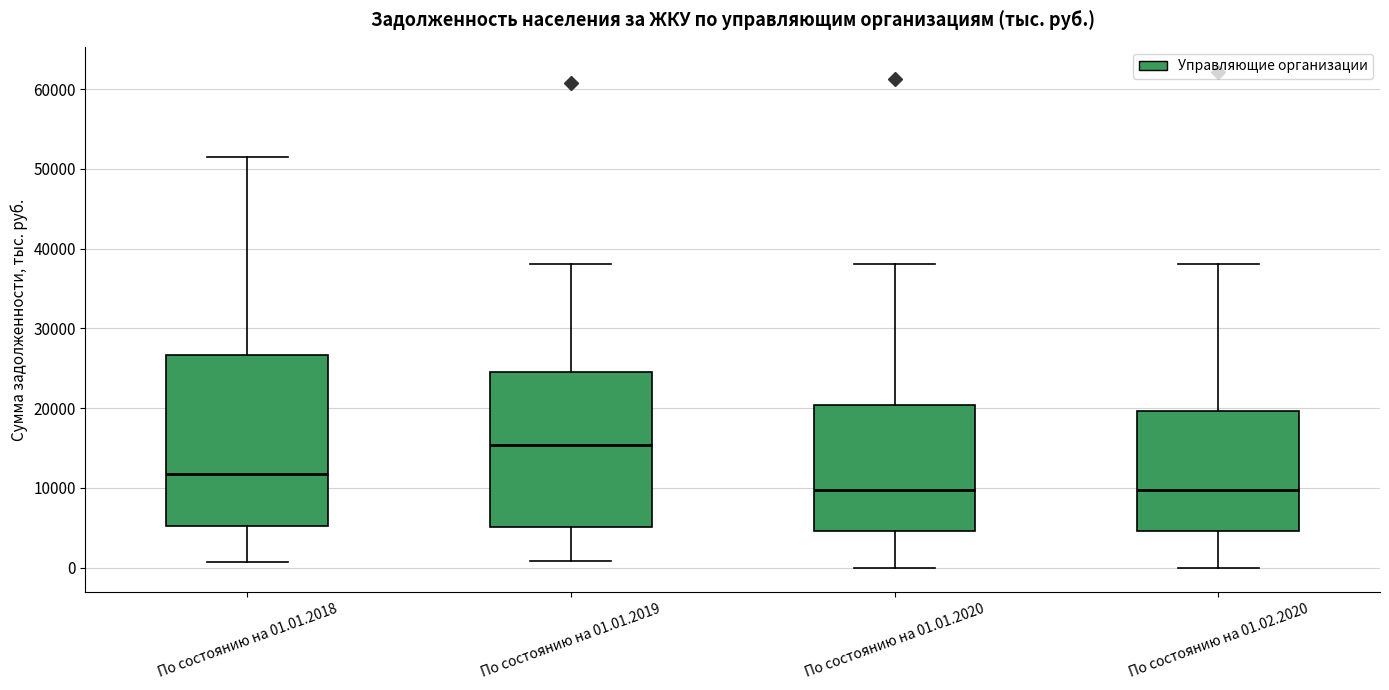

Reading left to right, read every box against the y-axis: the position of its median line, the range the box covers, and the ends of its whiskers. The values are not printed on the chart, so give them approximately, as read against the axis.

По состоянию на 01.01.2018: median 12000, box 5000 to 27000, whiskers 1000 to 51000
По состоянию на 01.01.2019: median 15000, box 5000 to 24000, whiskers 1000 to 38000
По состоянию на 01.01.2020: median 10000, box 5000 to 20000, whiskers 0 to 38000
По состоянию на 01.02.2020: median 10000, box 5000 to 20000, whiskers 0 to 38000